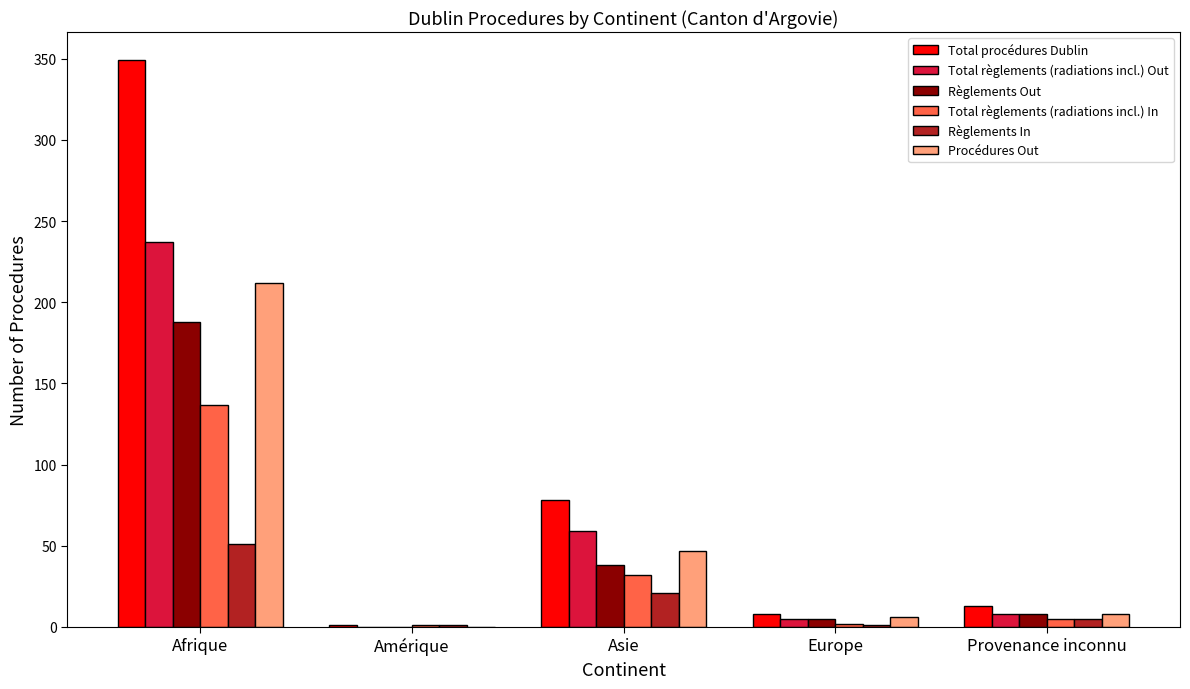

Between Afrique and Amérique, which series saw the biggest shift?

Total procédures Dublin